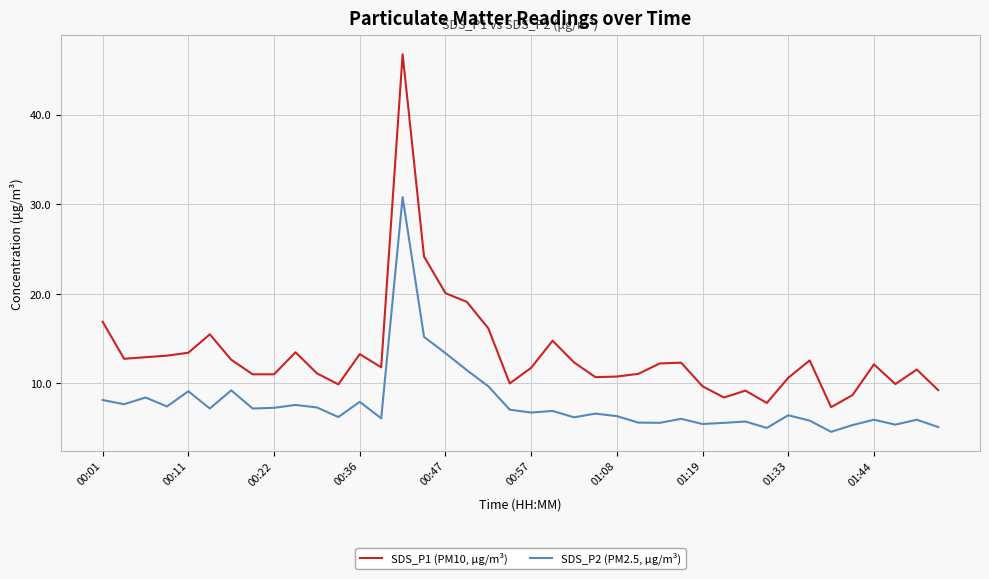

List the series in order of their peak value, lowest first.

SDS_P2 (PM2.5, μg/m³), SDS_P1 (PM10, μg/m³)